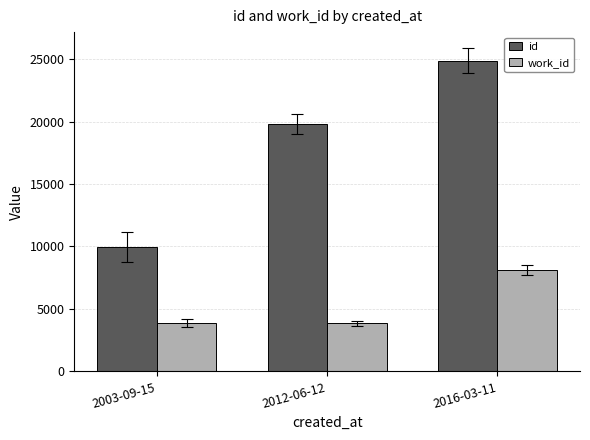

What is the spread (max minus min) of values at 2016-03-11?

16734